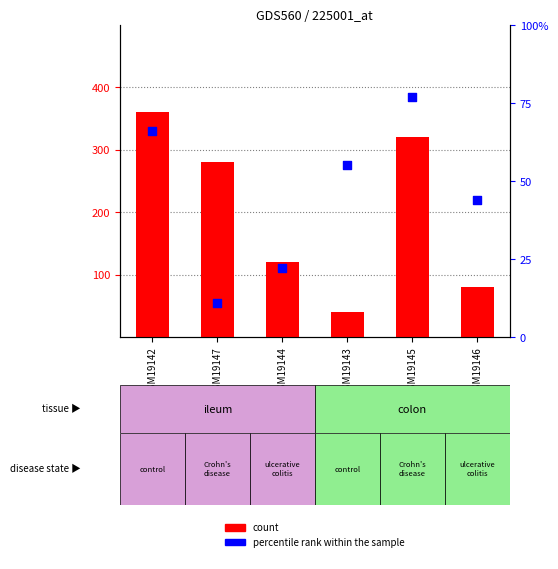

What is the total value across all series at GSM19143?

95